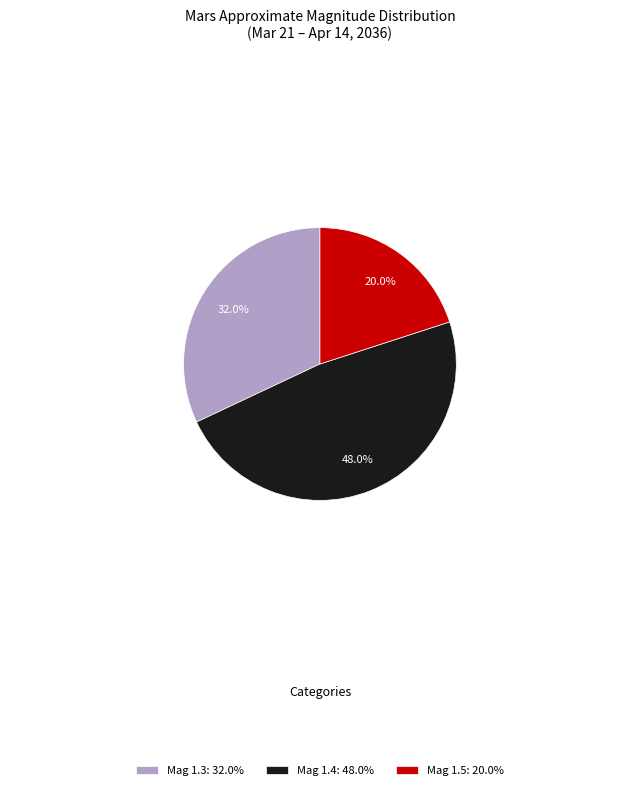

Is there a majority slice in this chart?

No